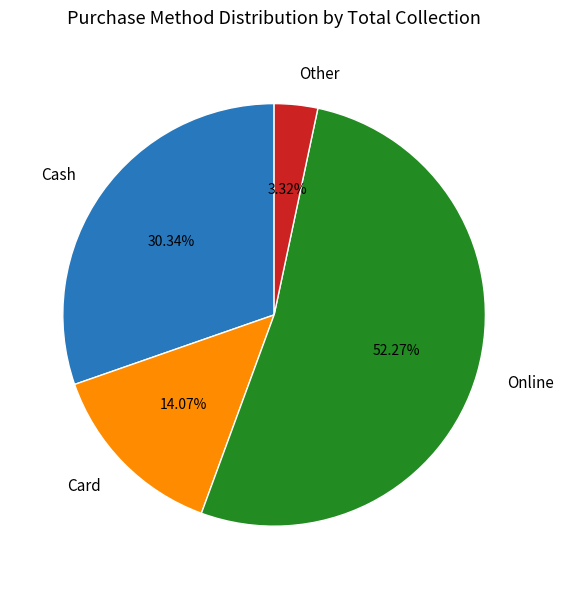

How many slices are in this pie chart?

4